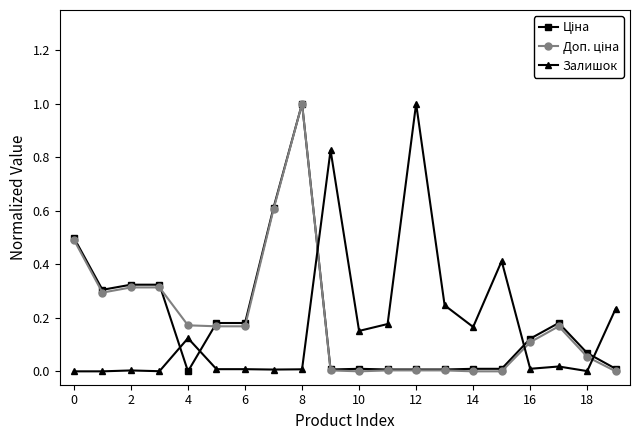

True or false: Залишок has more than 2 interior local peaks.

True